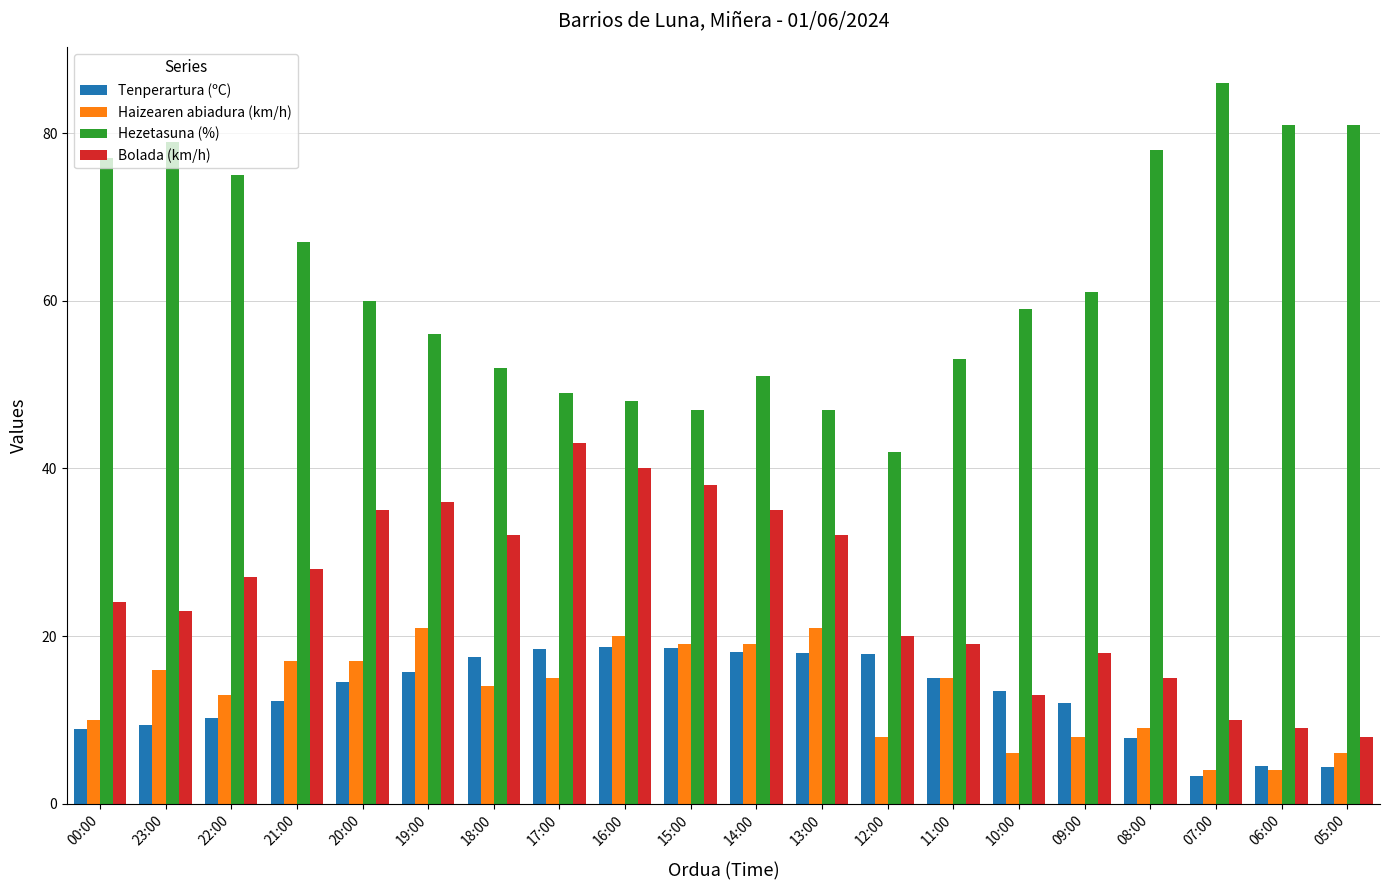

Is the value of Hezetasuna (%) at 19:00 greater than the value of Haizearen abiadura (km/h) at 05:00?

Yes